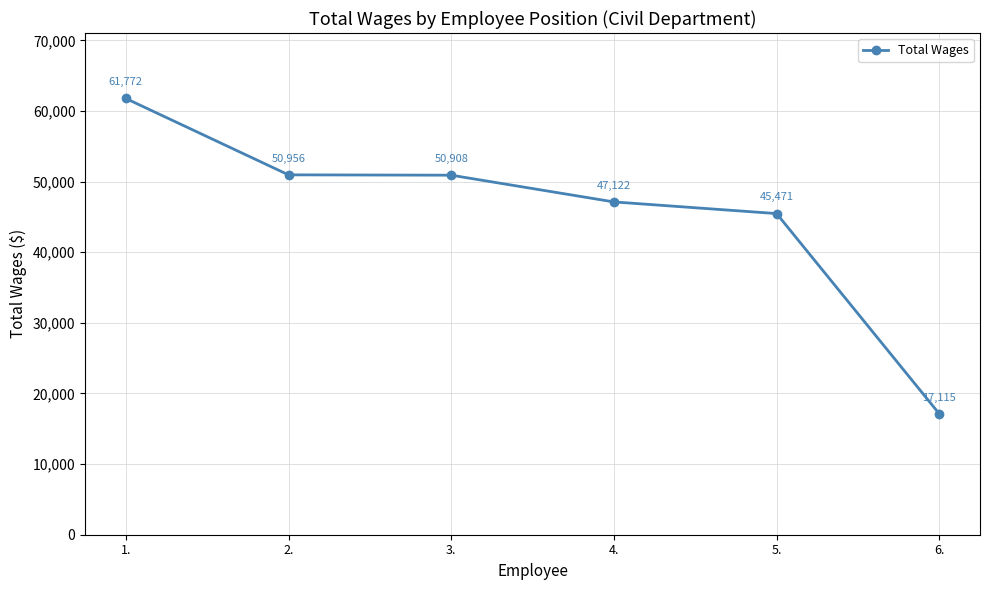

Between 5. and 1., which is larger?

1.